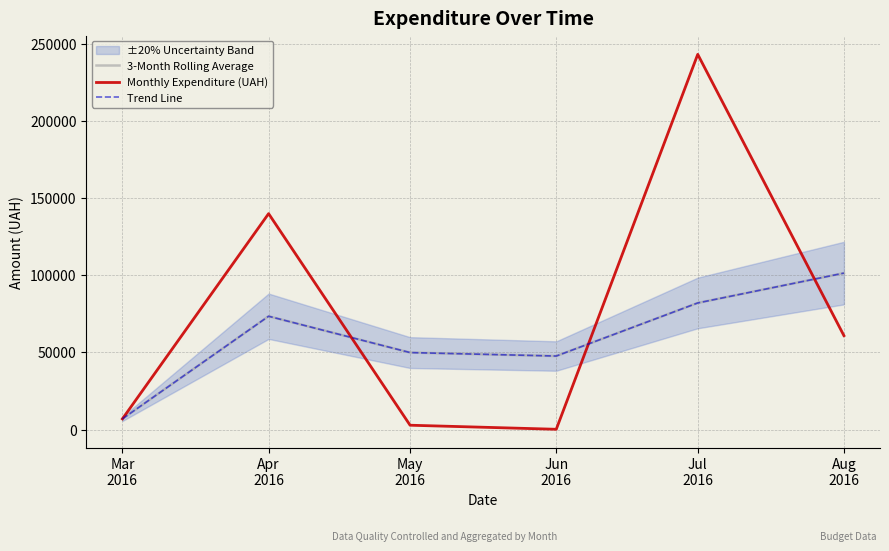

What is the approximate value of Trend Line at Apr
2016?

73476.8